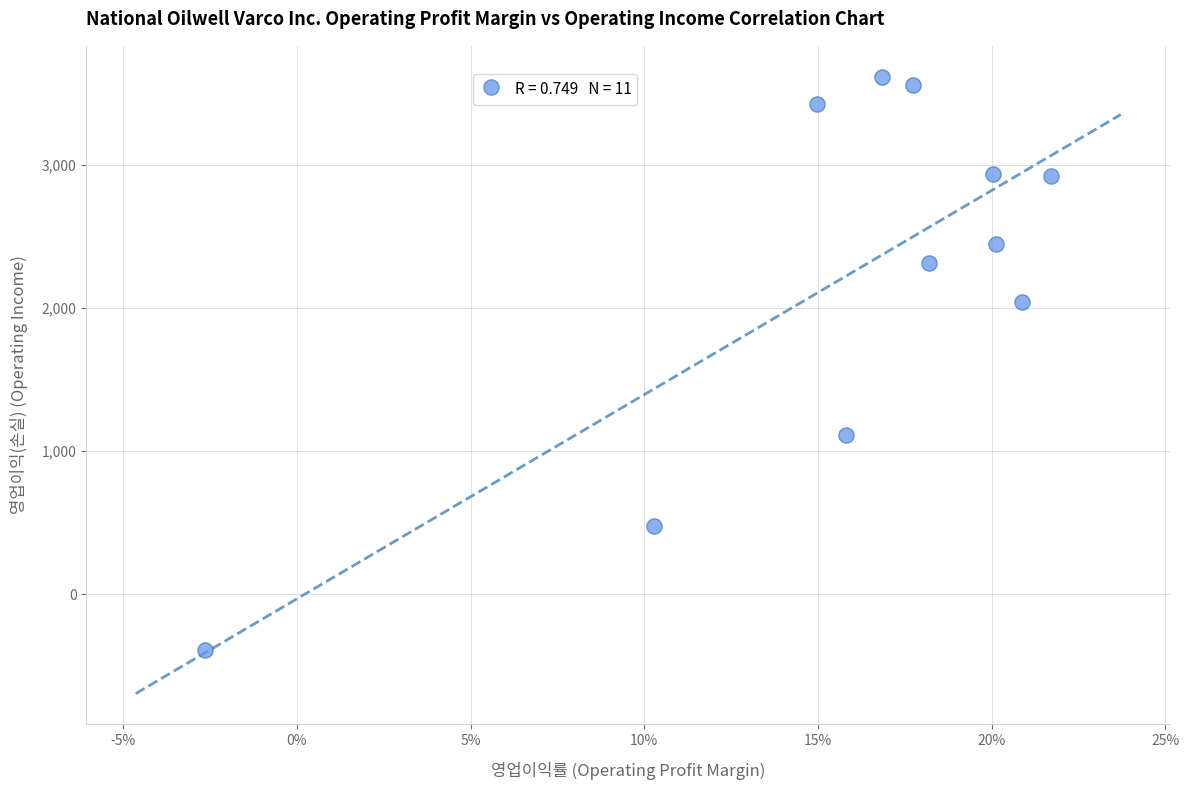

What is the range of Y values (max minus min)?

4003